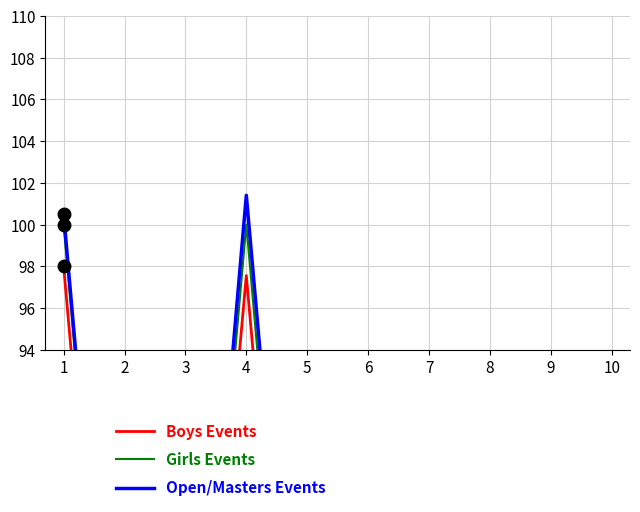

Reading left to right, what are all the values shown in this chart?

Boys Events: 98.0	65.2	65.0	97.5	64.7	64.6	31.8	64.3	64.1	64.0
Girls Events: 100.0	66.7	66.7	100.0	66.7	66.7	33.3	66.7	66.7	66.7
Open/Masters Events: 100.5	67.3	67.6	101.4	68.2	68.5	35.3	69.1	69.4	69.7